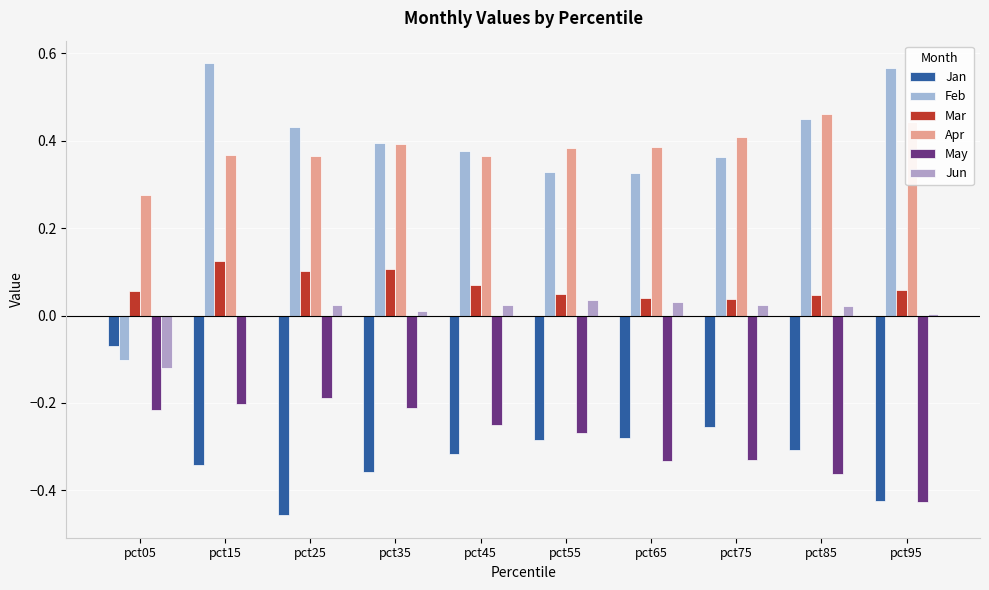

How many categories are shown in the chart?

10